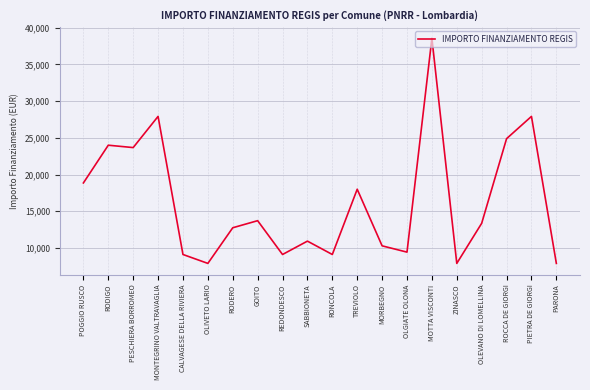

Where is the data nearest to the value 23228?

PESCHIERA BORROMEO